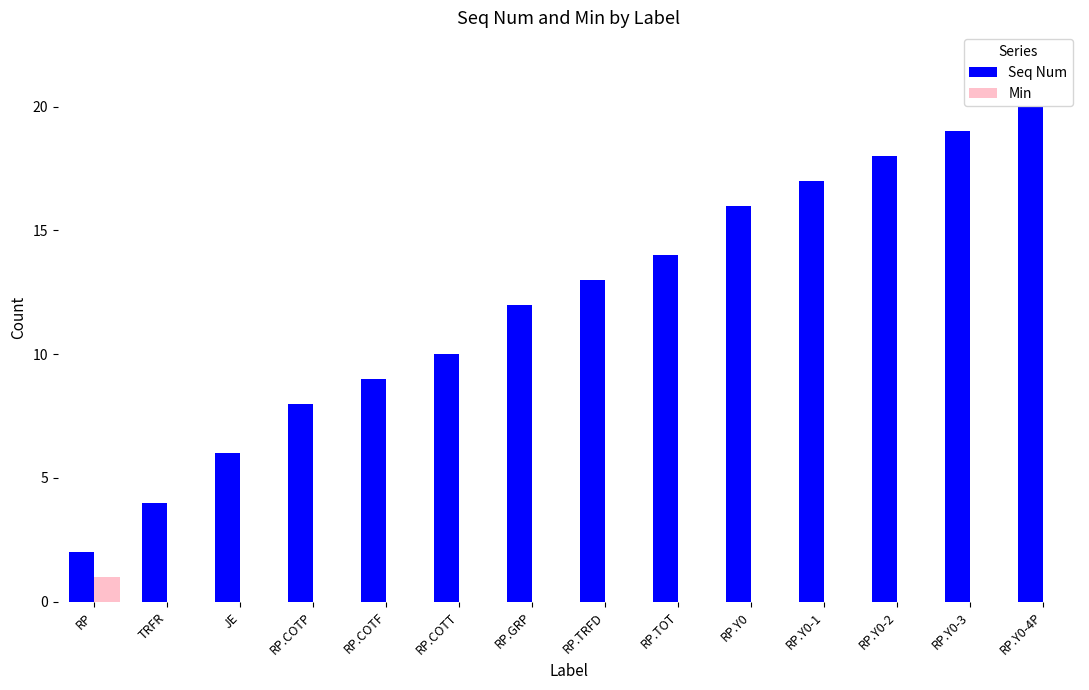

What is the total value across all series at JE?

6